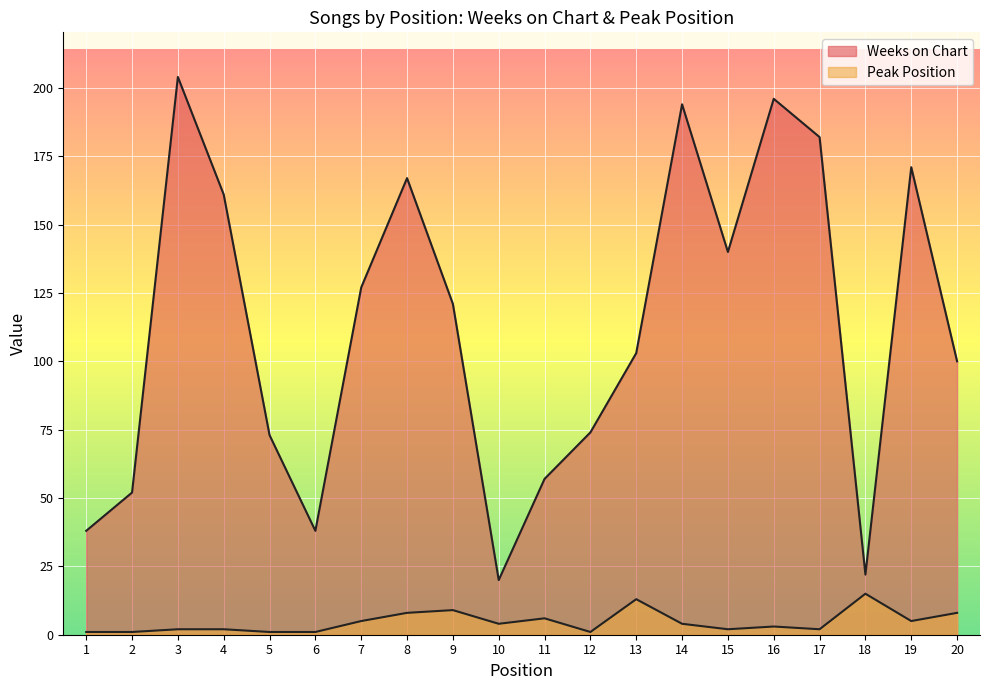

What is the difference between the highest and lowest values at 2?

51